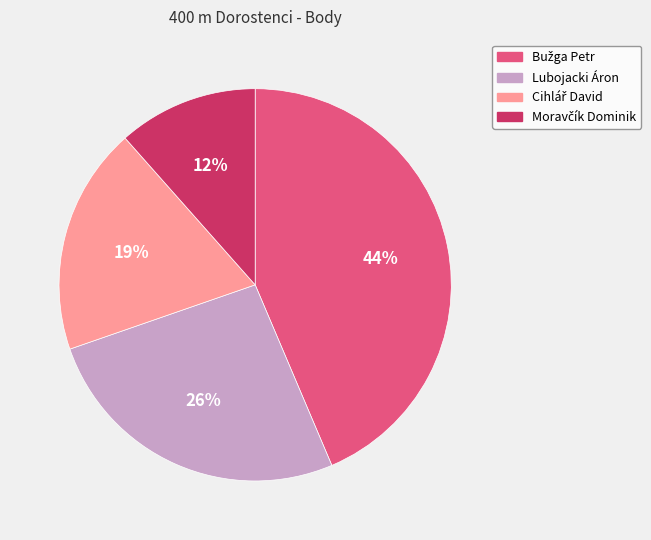

What percentage is the Lubojacki Áron slice, to the nearest percent?

26%